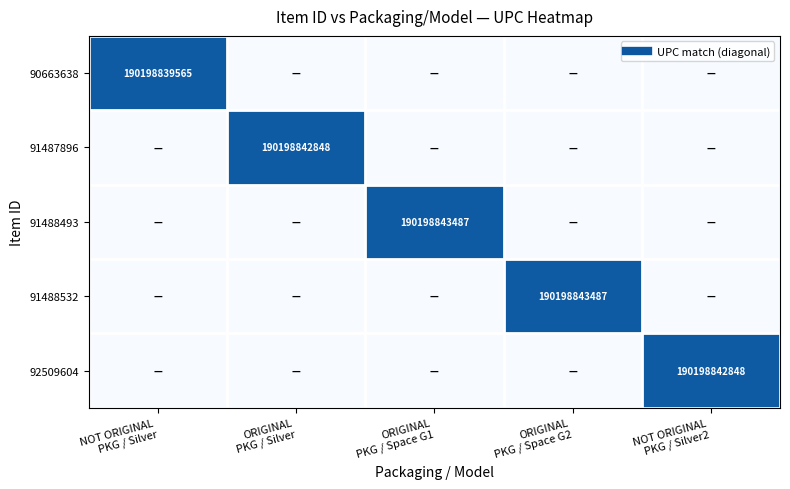

The 92509604 series shows 0 at NOT ORIGINAL PKG / Silver. True or false?

True